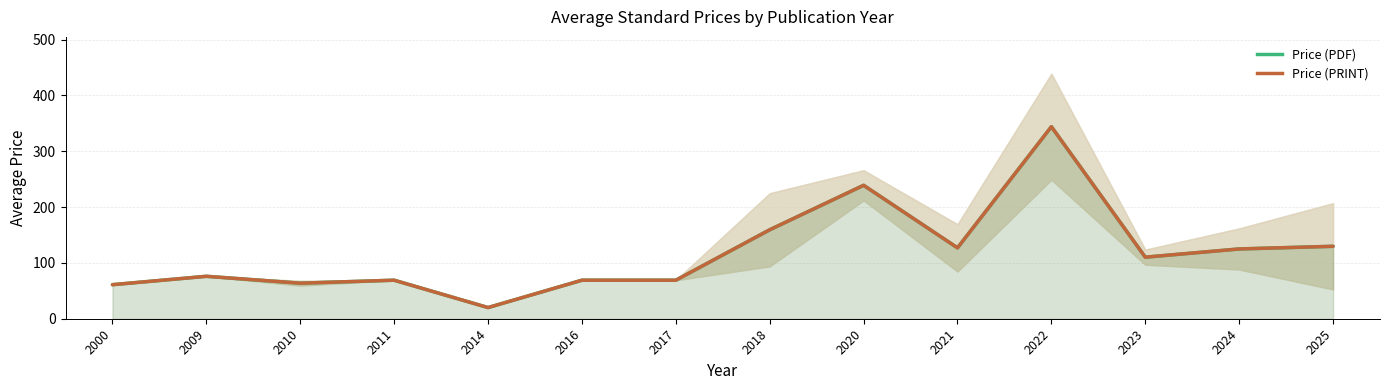

True or false: Price (PDF) and Price (PRINT) intersect in this chart.

False